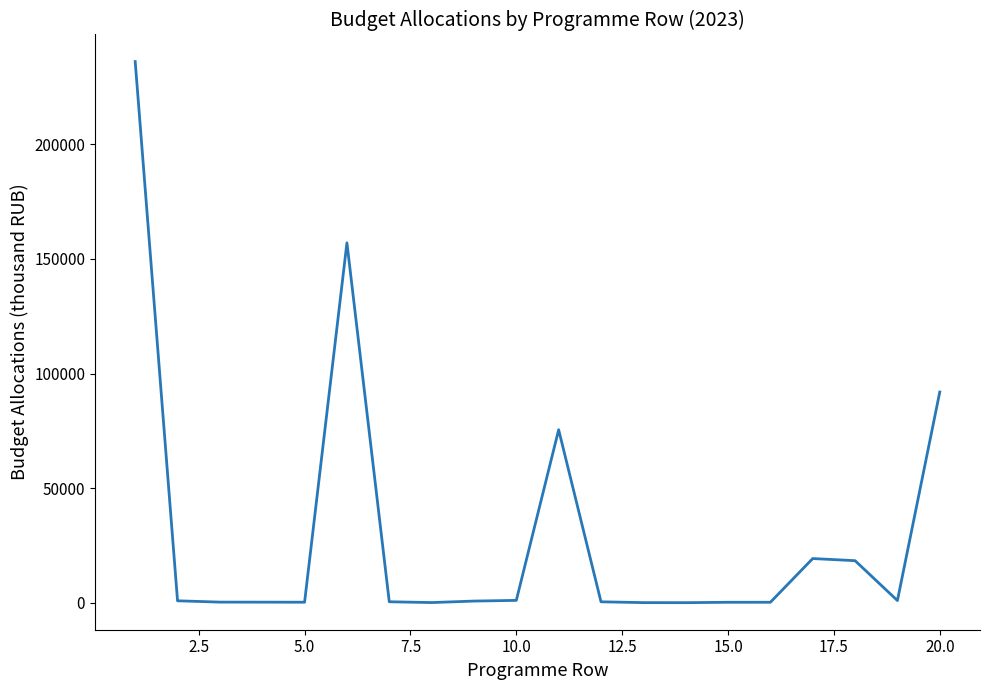

Count the number of categories in the chart.

20